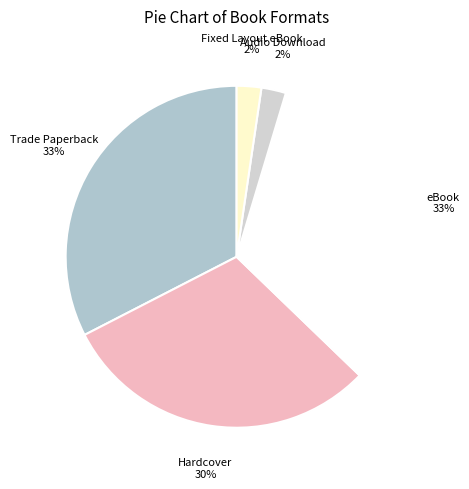

What percentage is the Audio Download slice, to the nearest percent?

2%